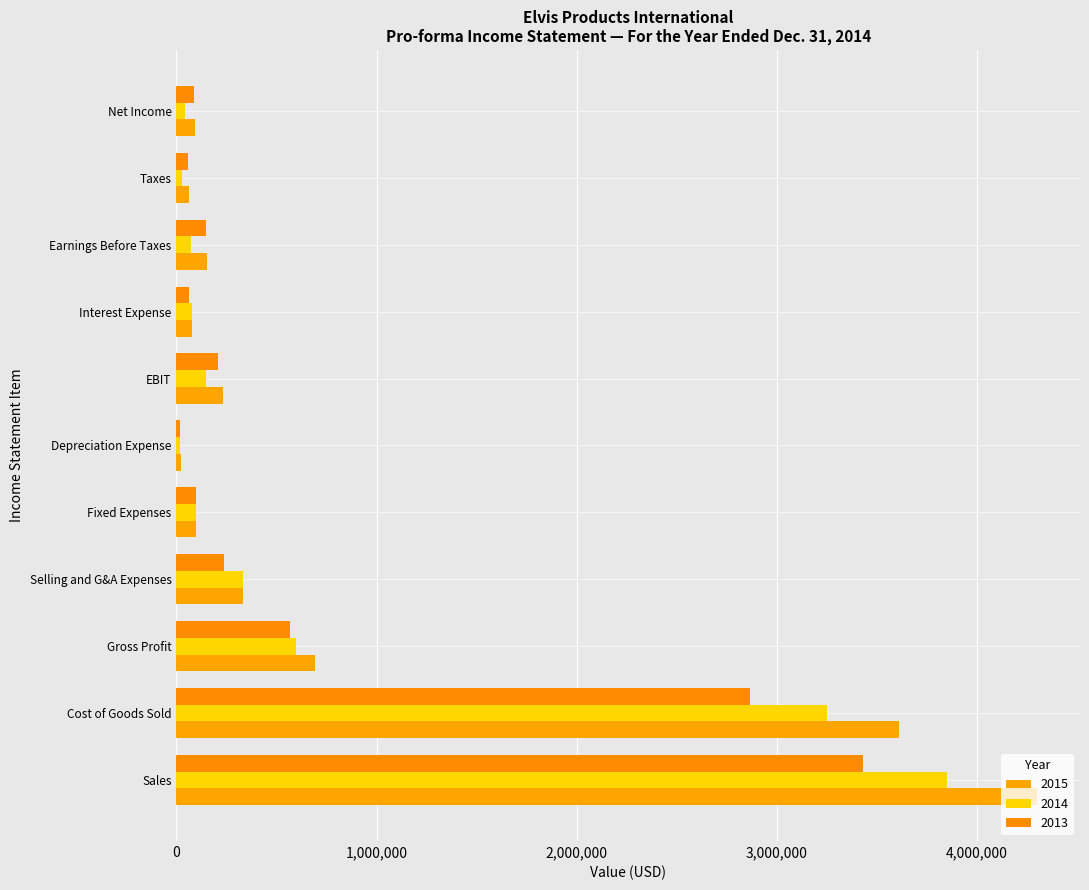

What is the label of the 3rd bar from the right?

Earnings Before Taxes